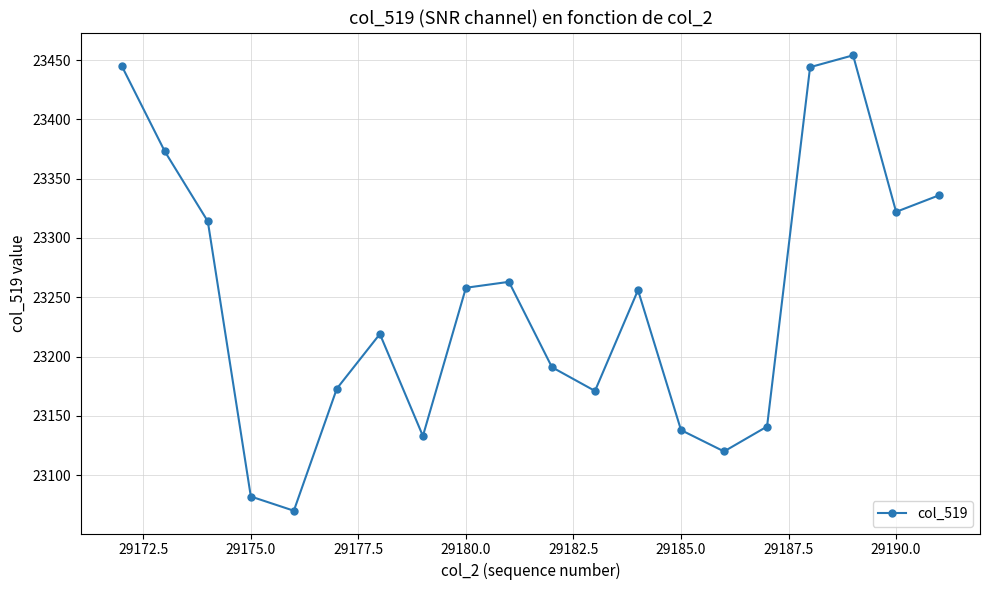

How many interior local peaks (higher than both neighbors) does the data have?

4